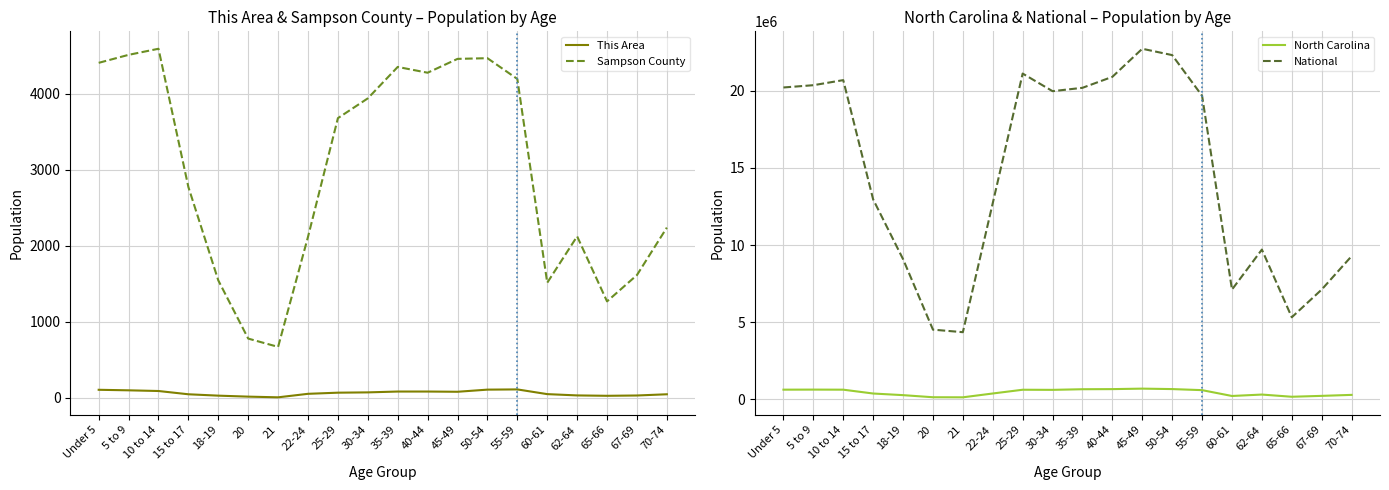

Rank the categories by Sampson County value from lowest to highest.

21, 20, 65-66, 60-61, 18-19, 67-69, 22-24, 62-64, 70-74, 15 to 17, 25-29, 30-34, 55-59, 40-44, 35-39, Under 5, 45-49, 50-54, 5 to 9, 10 to 14